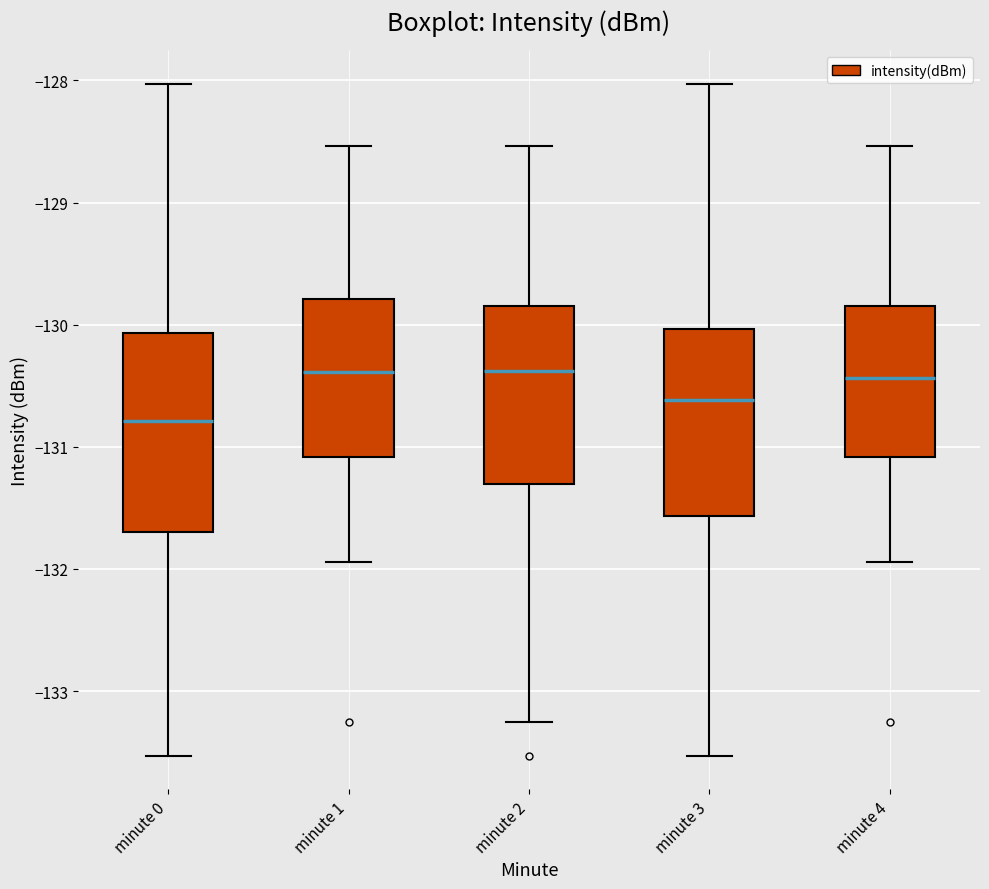

Reading left to right, read every box against the y-axis: the position of its median line, the range the box covers, and the ends of its whiskers. The values are not printed on the chart, so give them approximately, as read against the axis.

minute 0: median -130.8, box -131.7 to -130.1, whiskers -133.5 to -128.0
minute 1: median -130.4, box -131.1 to -129.8, whiskers -131.9 to -128.5
minute 2: median -130.4, box -131.3 to -129.8, whiskers -133.3 to -128.5
minute 3: median -130.6, box -131.6 to -130.0, whiskers -133.5 to -128.0
minute 4: median -130.4, box -131.1 to -129.8, whiskers -131.9 to -128.5